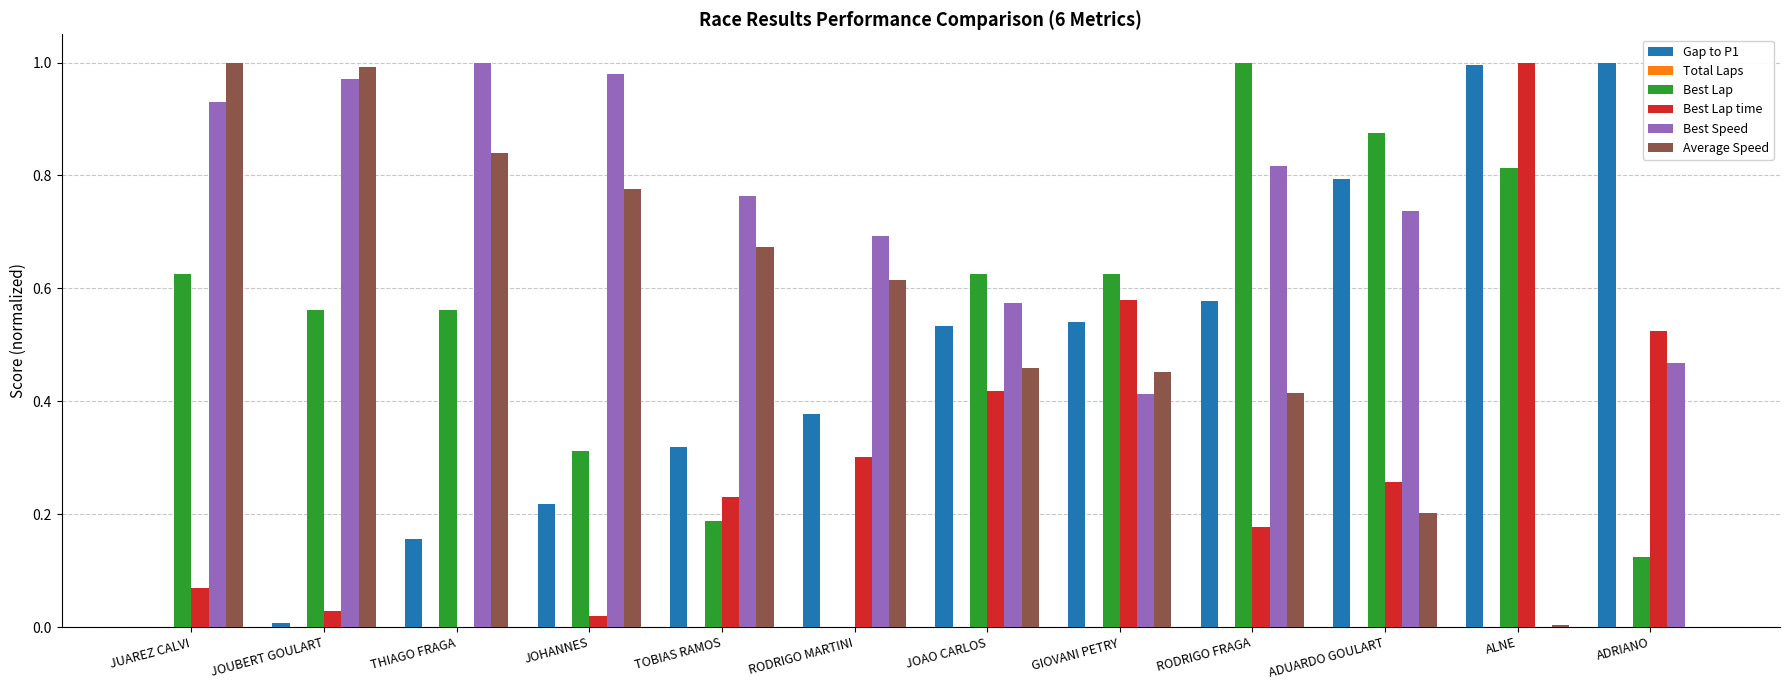

Is the value of Best Lap time at RODRIGO FRAGA greater than the value of Best Lap at RODRIGO FRAGA?

No